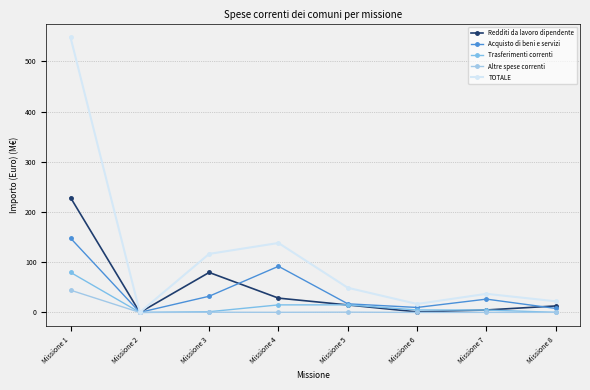

At Missione 5, list the series in order from largest to smallest.

TOTALE, Acquisto di beni e servizi, Trasferimenti correnti, Redditi da lavoro dipendente, Altre spese correnti